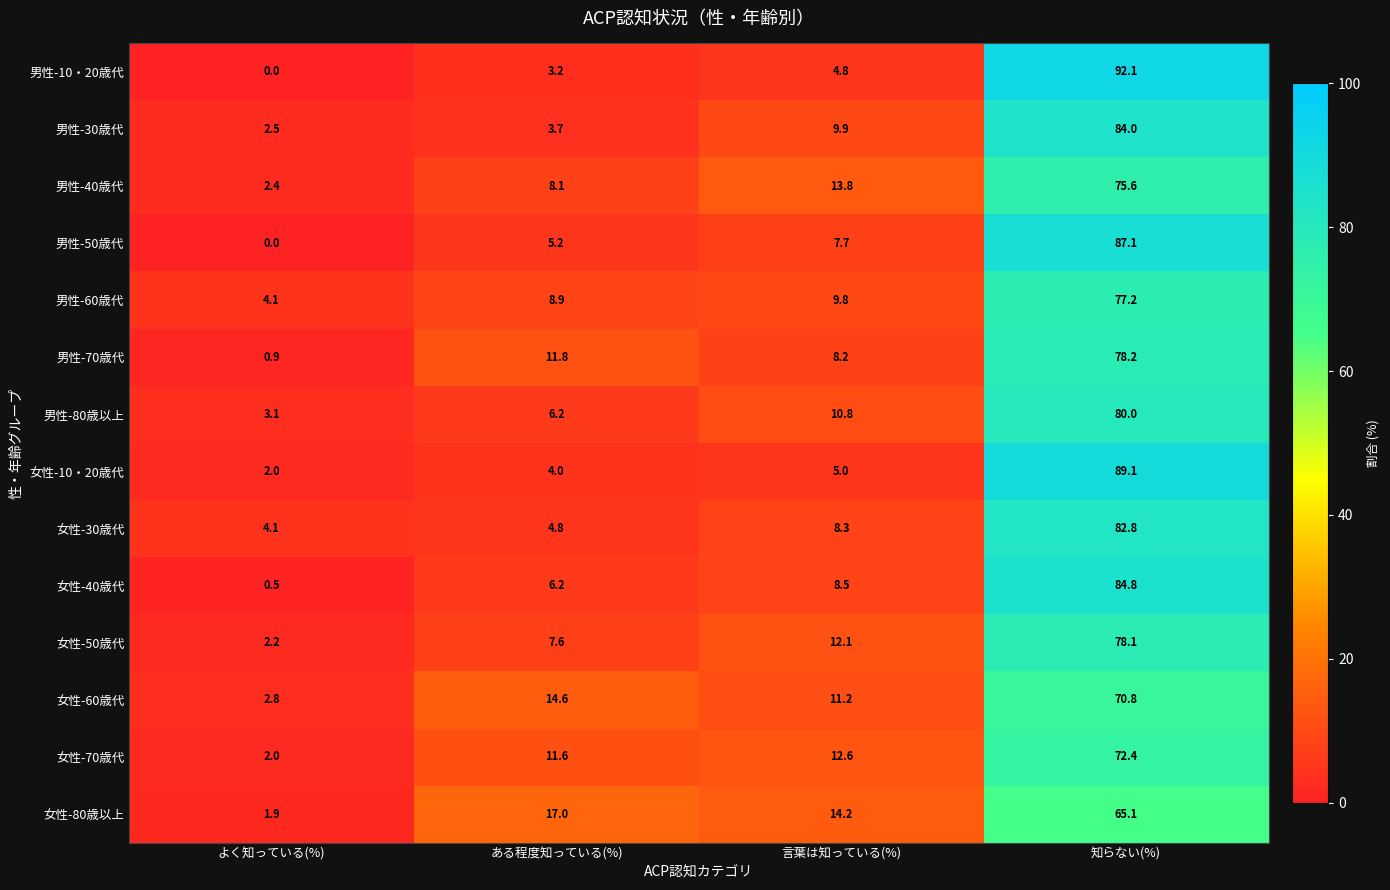

What is the approximate value of 女性-10・20歳代 at ある程度知っている(%)?

4.0